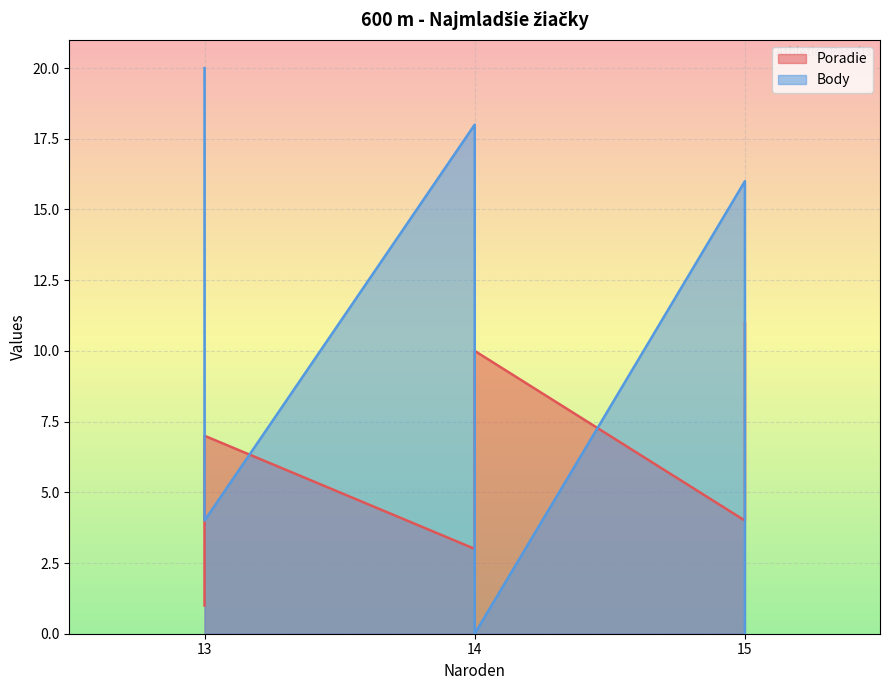

At which category does the chart reach its minimum across all series?

14